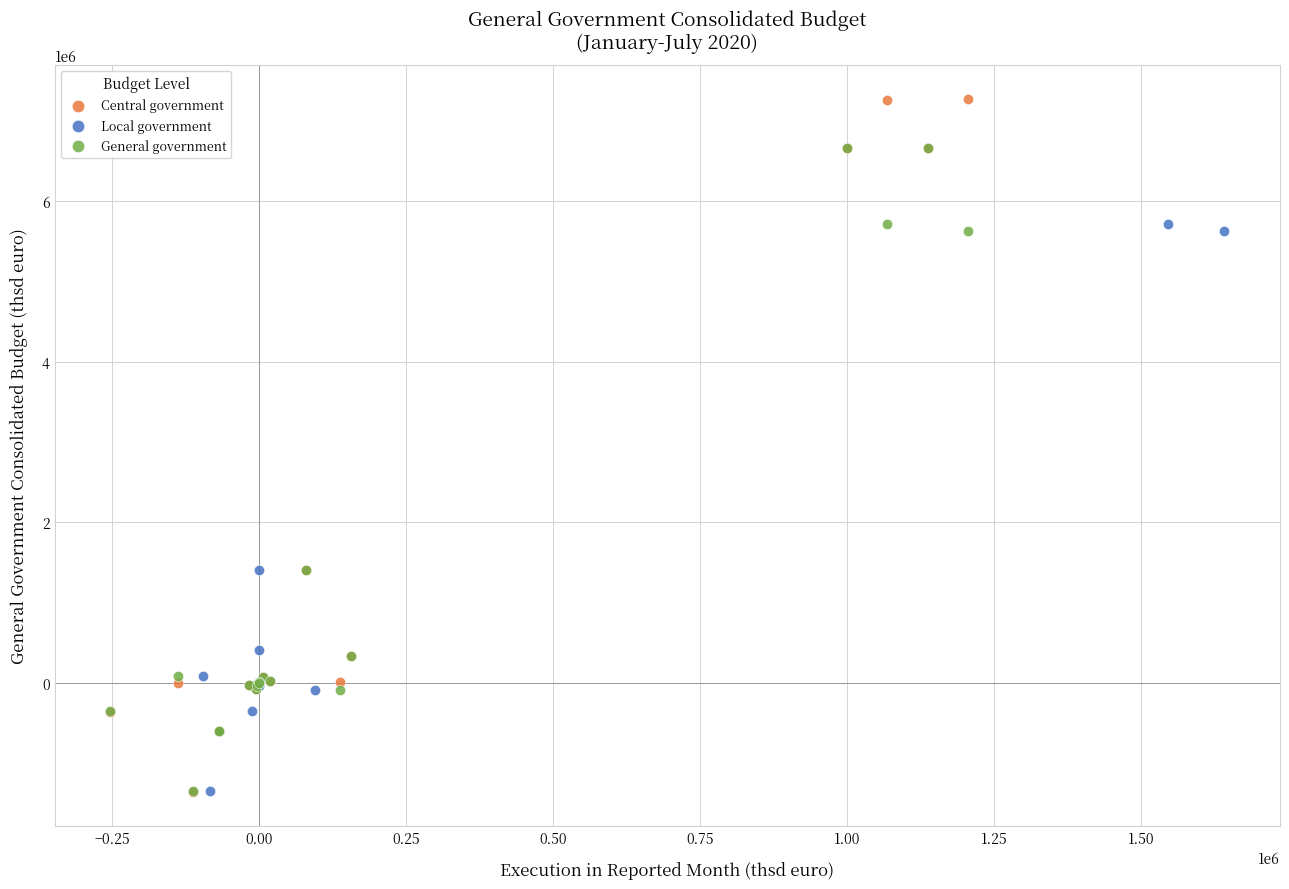

Which series has the largest Y range (max minus min)?

Central government